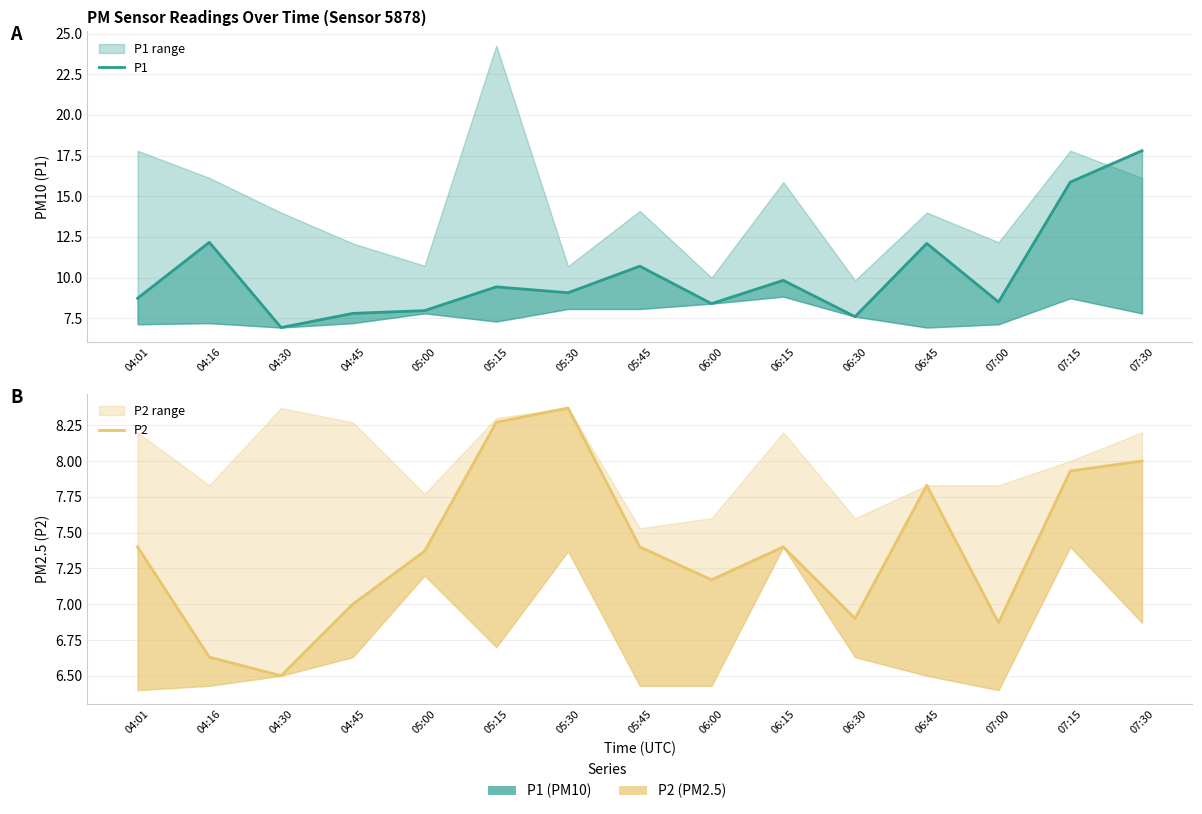

What is the highest value of the P1 series?

17.8